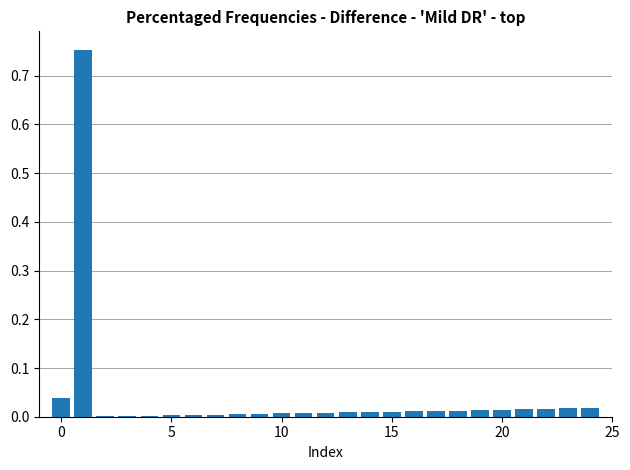

Are the bars horizontal?

No